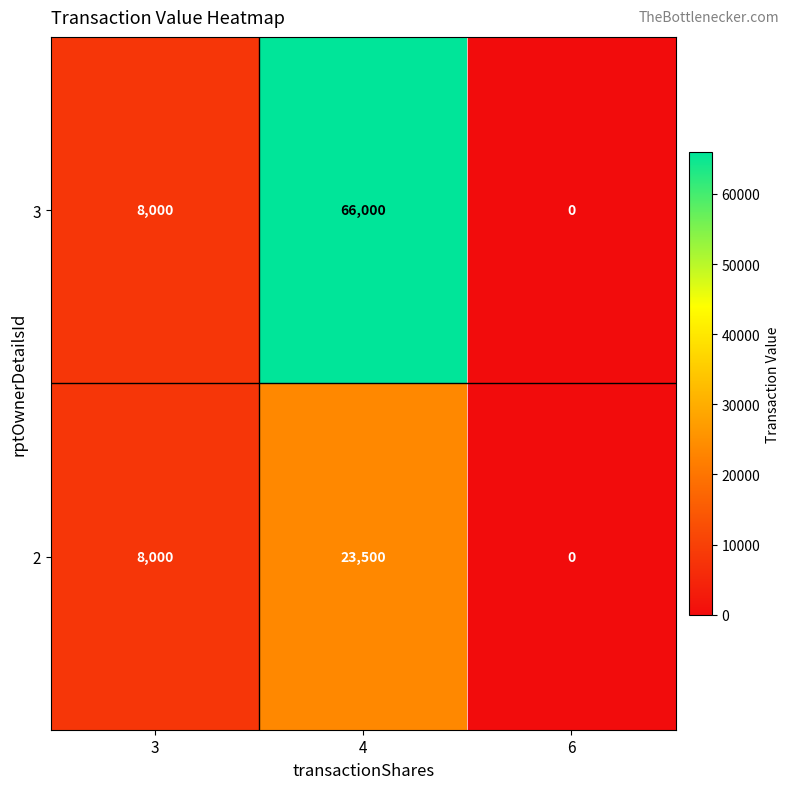

Which series has the widest spread of values?

3